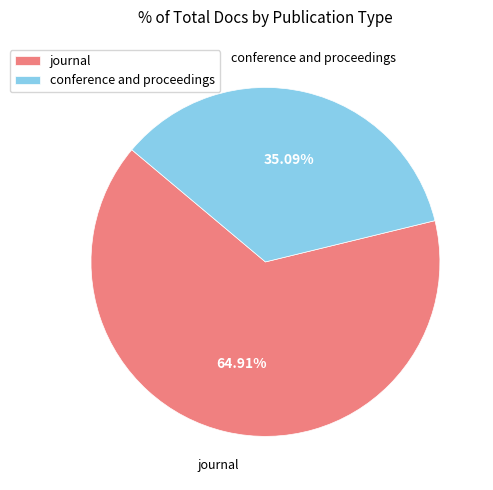

The journal slice represents 65% of the pie. True or false?

True